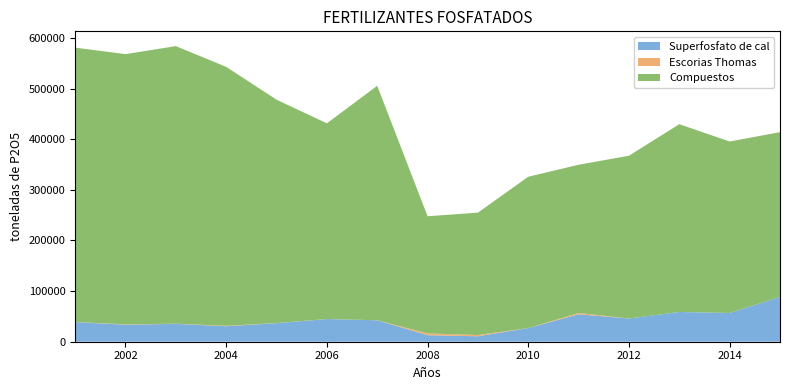

Reading left to right, list all the values displayed in this chart.

Superfosfato de cal: 2001=38723.0	2002=33647.0	2003=35314.4	2004=30585.0	2005=36566.0	2006=44797.0	2007=42371.0	2008=12827.0	2009=10771.0	2010=26995.0	2011=54197.0	2012=45826.0	2013=58754.0	2014=56806.0	2015=88505.0
Escorias Thomas: 2001=277.0	2002=662.0	2003=233.0	2004=889.0	2005=225.0	2006=78.9	2007=46.4	2008=3601.0	2009=2498.0	2010=13.0	2011=2593.0	2012=2.0	2013=0.0	2014=0.0	2015=0.0
Compuestos: 2001=541943.0	2002=533819.0	2003=548385.0	2004=511495.0	2005=441313.0	2006=386550.0	2007=463145.0	2008=231421.0	2009=241740.0	2010=298877.0	2011=292807.0	2012=321574.0	2013=370969.0	2014=338698.0	2015=325493.0